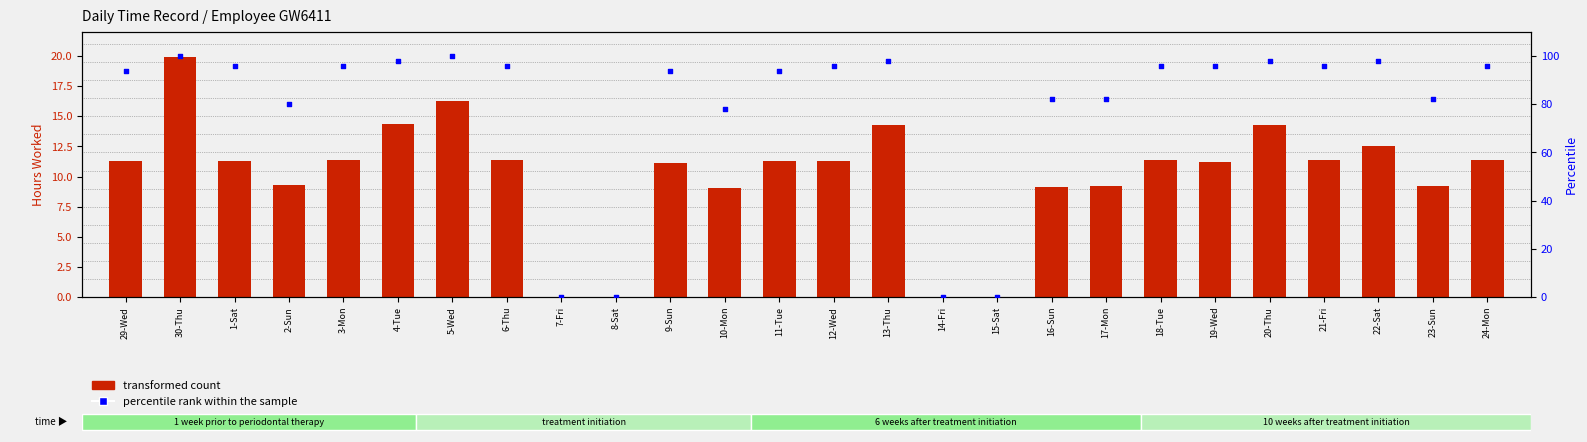

Which series contains the lowest Y value?

transformed count